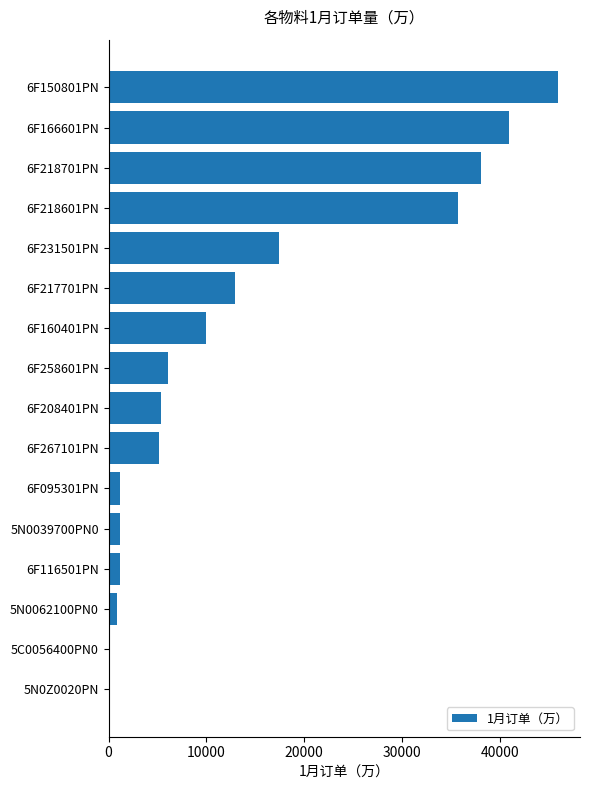

Where is the data nearest to the value 22960?

6F231501PN